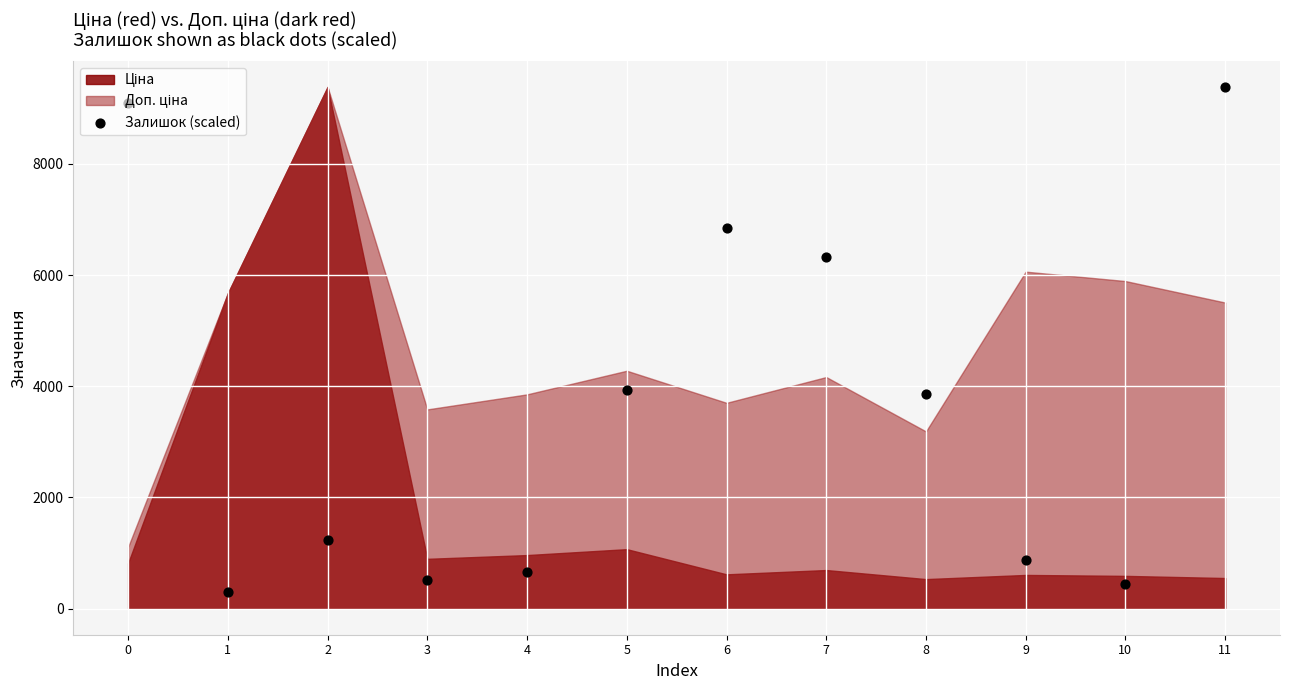

What is the change in value from 7 to 11?

+3055.2